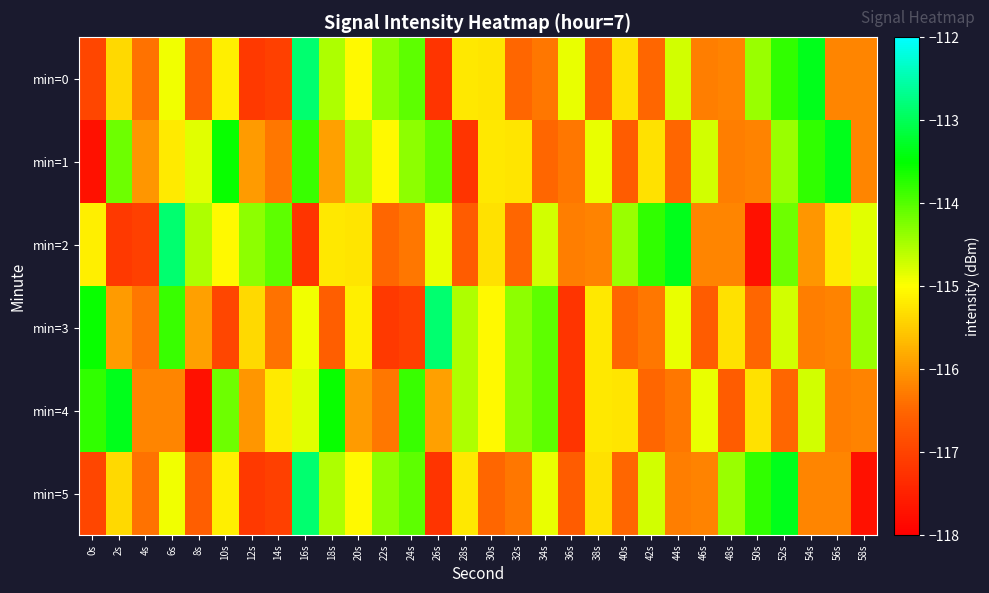

List the series in order of their peak value, highest first.

min=0, min=2, min=3, min=5, min=1, min=4